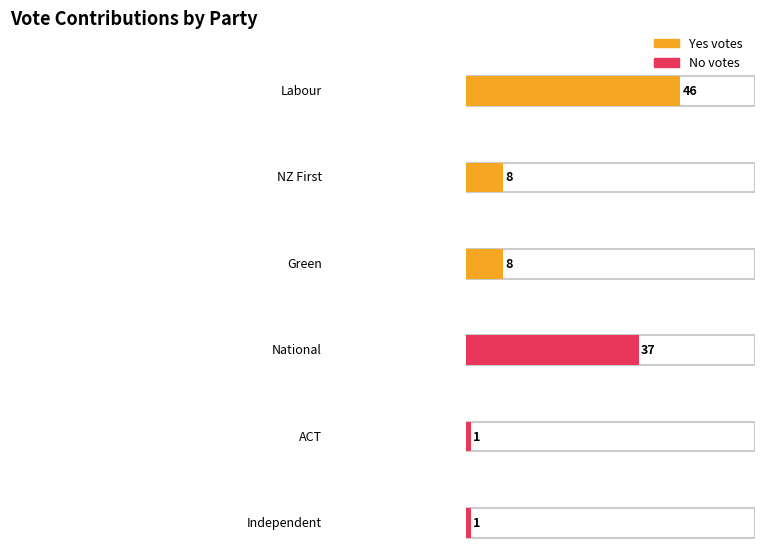

Which series has the widest spread of values?

Yes